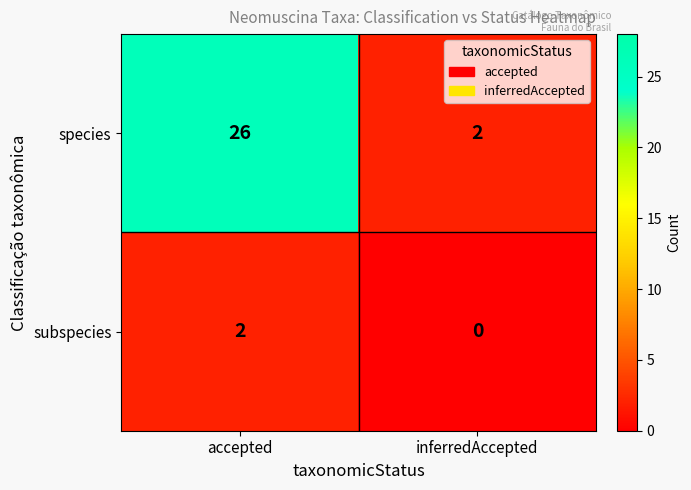

Is it true that subspecies equals 1 at accepted?

False